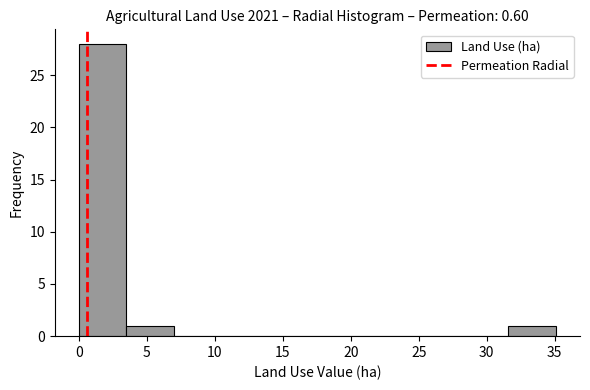

Over which range of the x-axis is the bar tallest?

0.0 to 3.5